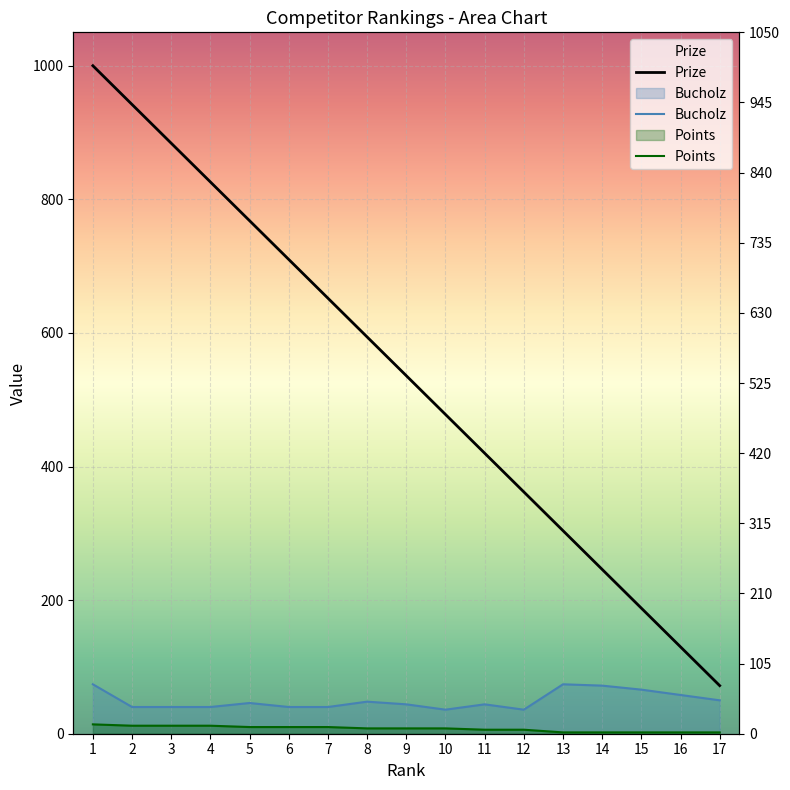

Reading right to left, transcribe all the data shown in this chart.

Prize: 17=72	16=130	15=188	14=246	13=304	12=362	11=420	10=478	9=536	8=594	7=652	6=710	5=768	4=826	3=884	2=942	1=1000
Bucholz: 17=50	16=58	15=66	14=72	13=74	12=36	11=44	10=36	9=44	8=48	7=40	6=40	5=46	4=40	3=40	2=40	1=74
Points: 17=2	16=2	15=2	14=2	13=2	12=6	11=6	10=8	9=8	8=8	7=10	6=10	5=10	4=12	3=12	2=12	1=14